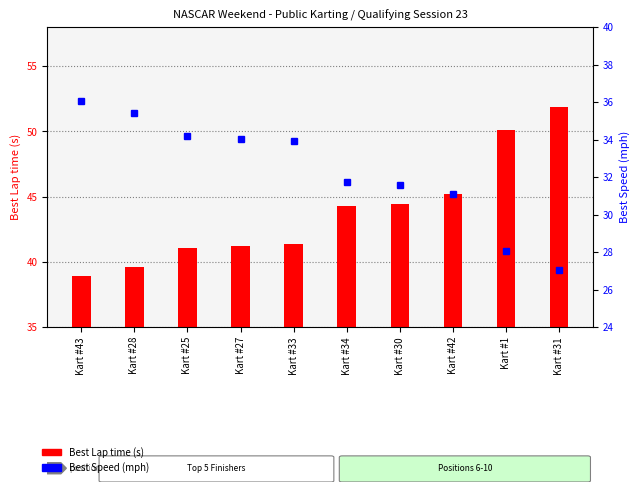

What is the spread (max minus min) of values at Kart #34?

12.5